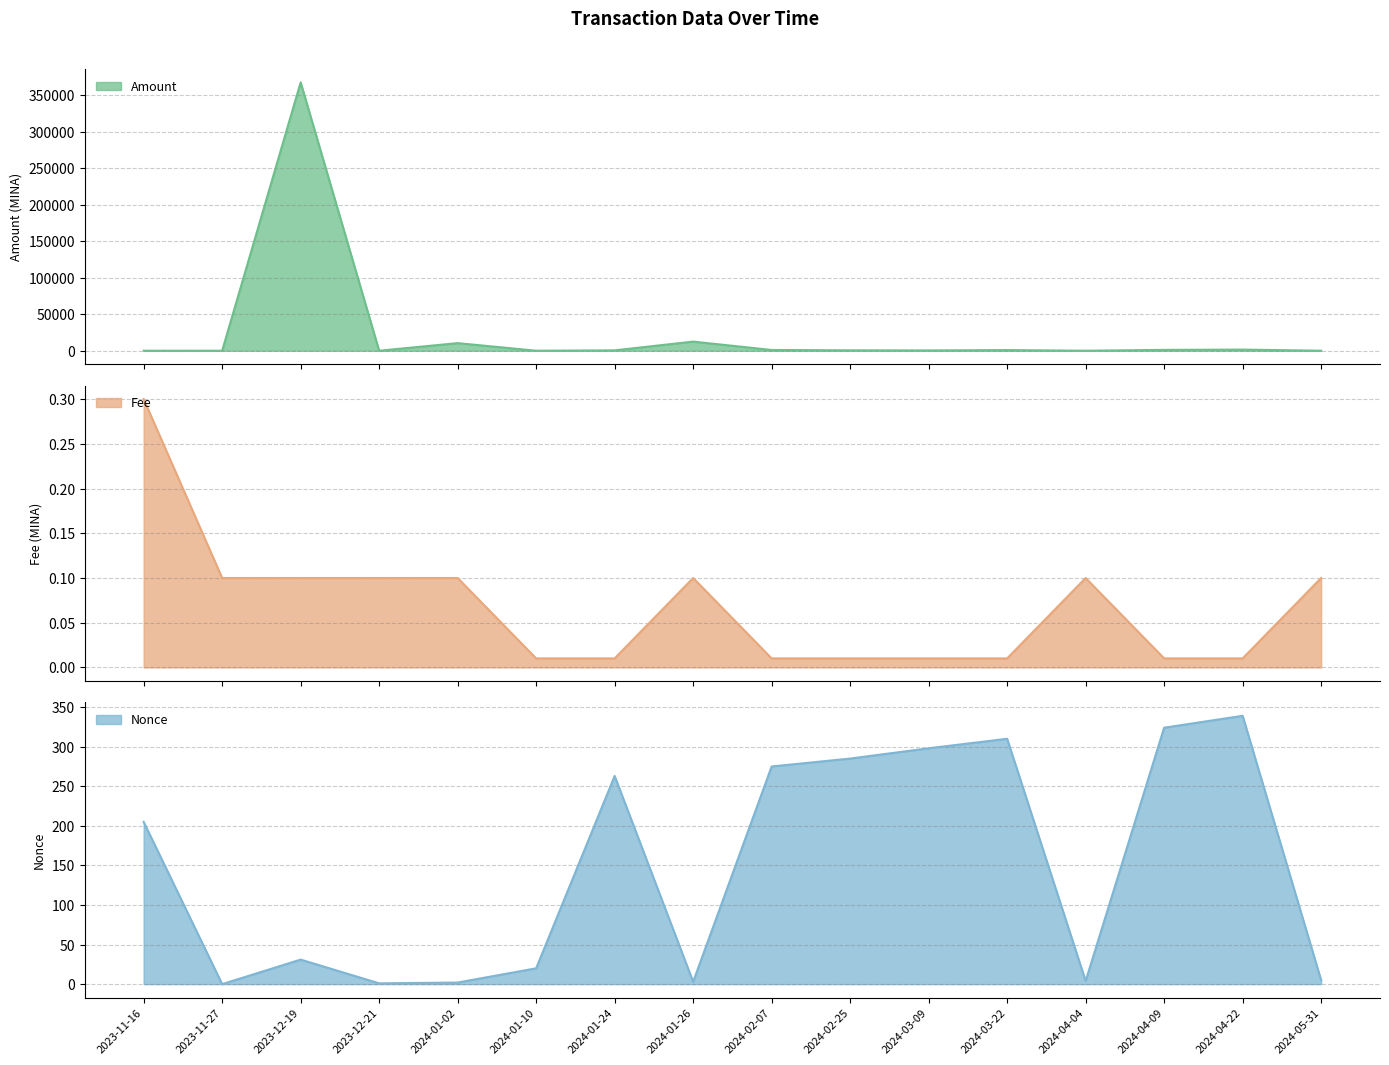

Does the chart display data point markers on the line(s)?

No